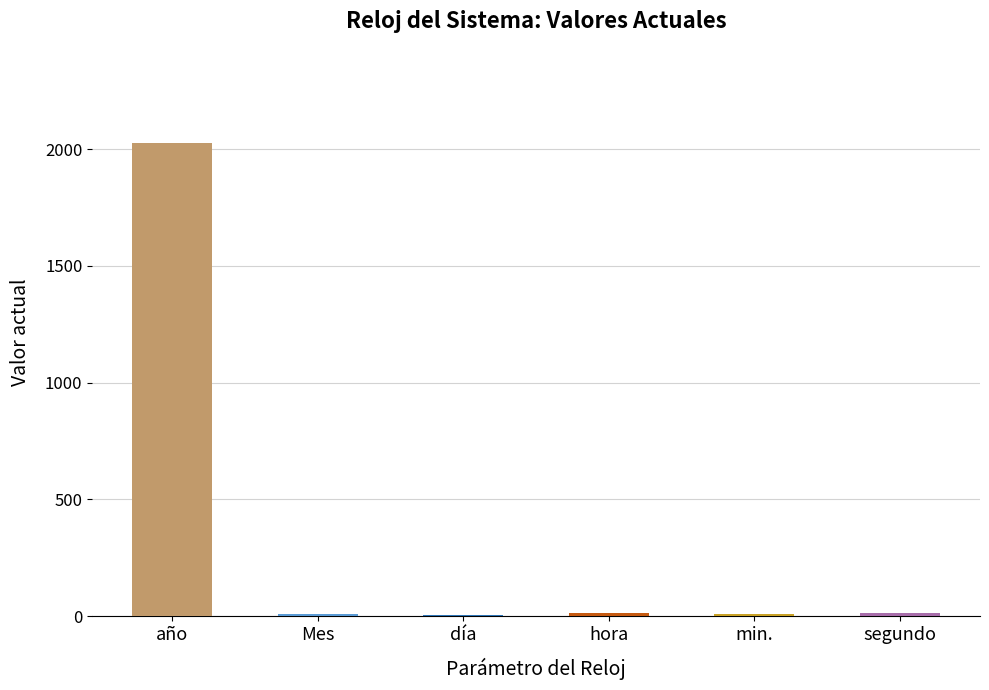

True or false: the data shows 3505 at año.

False